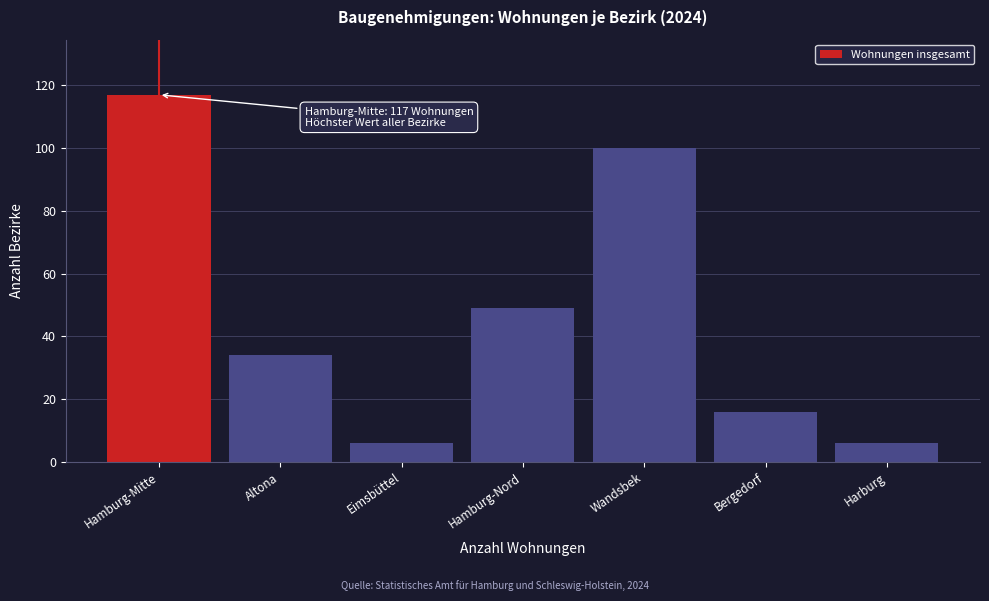

Reading left to right, extract all data points from this chart.

Hamburg-Mitte=117	Altona=34	Eimsbüttel=6	Hamburg-Nord=49	Wandsbek=100	Bergedorf=16	Harburg=6